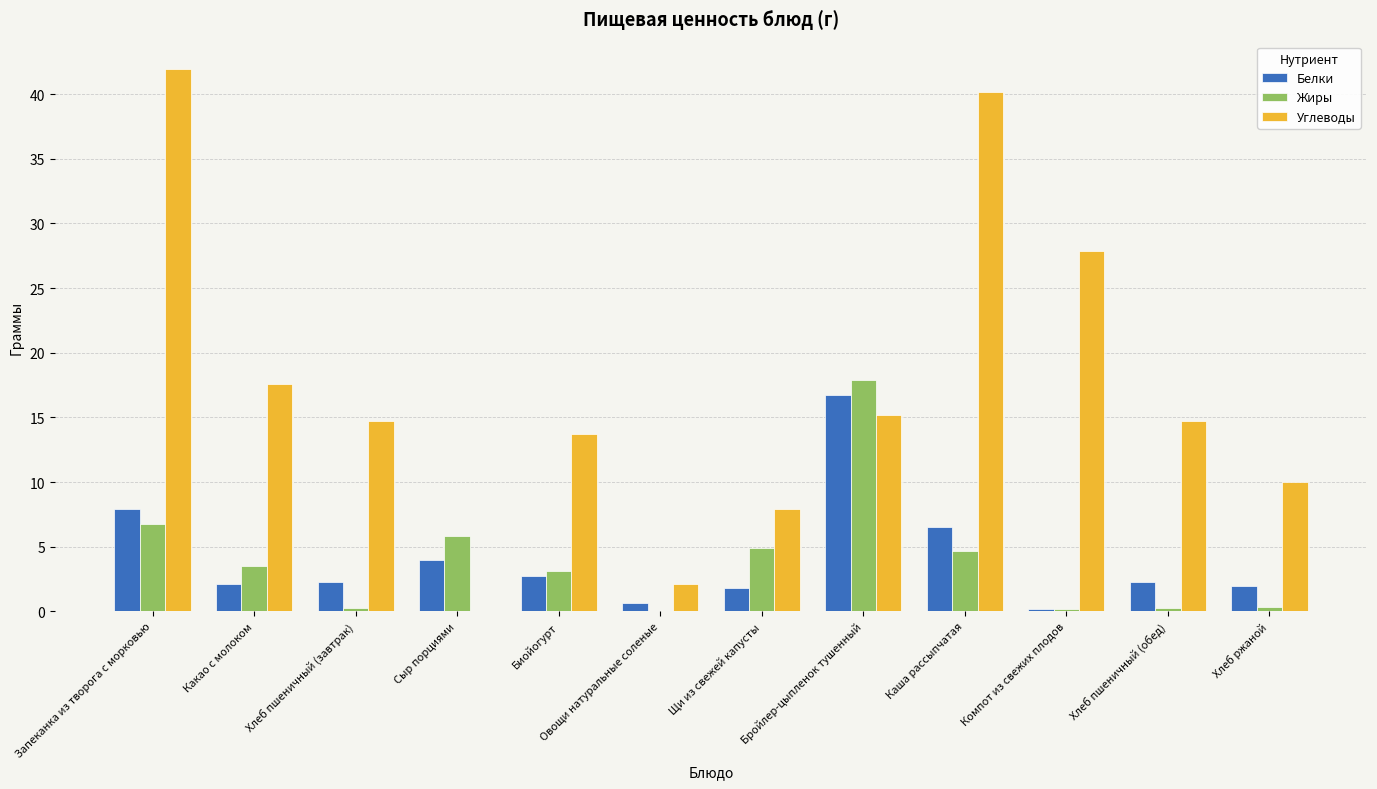

The Углеводы series shows 5.5 at Бройлер-цыпленок тушенный. True or false?

False